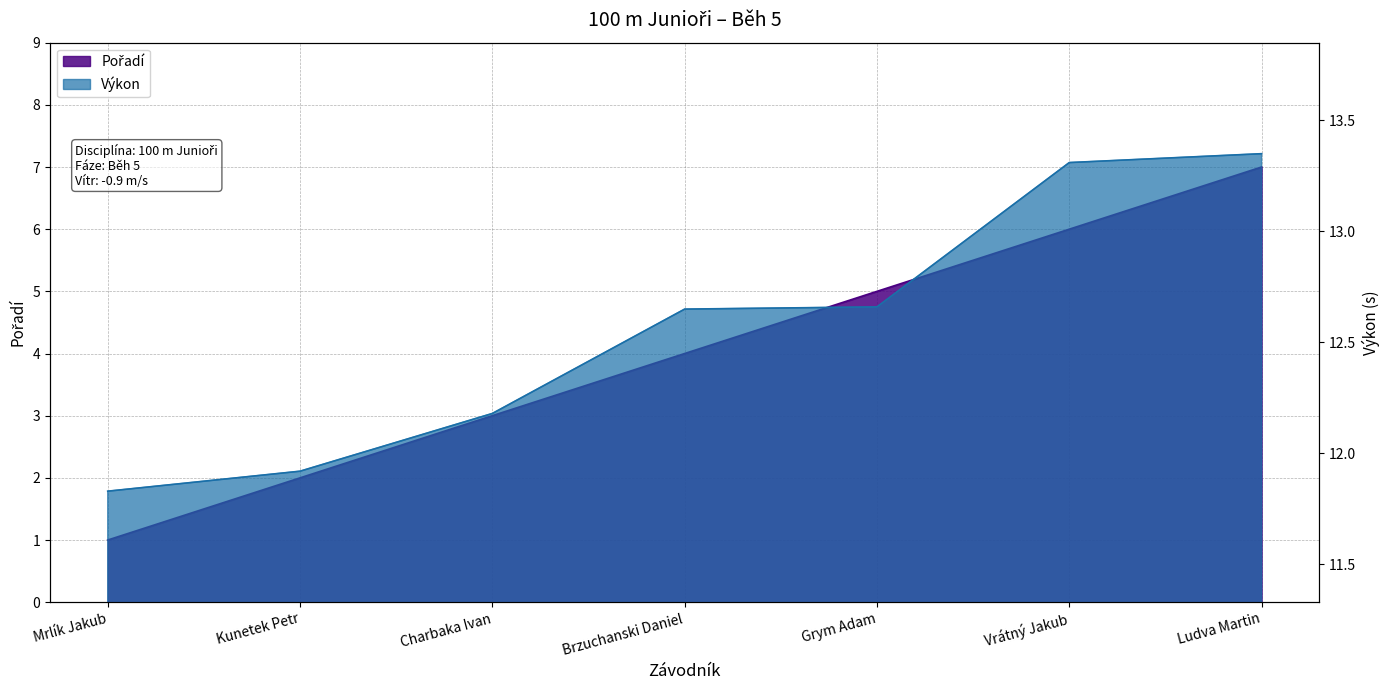

What is the difference between the Pořadí values at Charbaka Ivan and Ludva Martin?

4.0